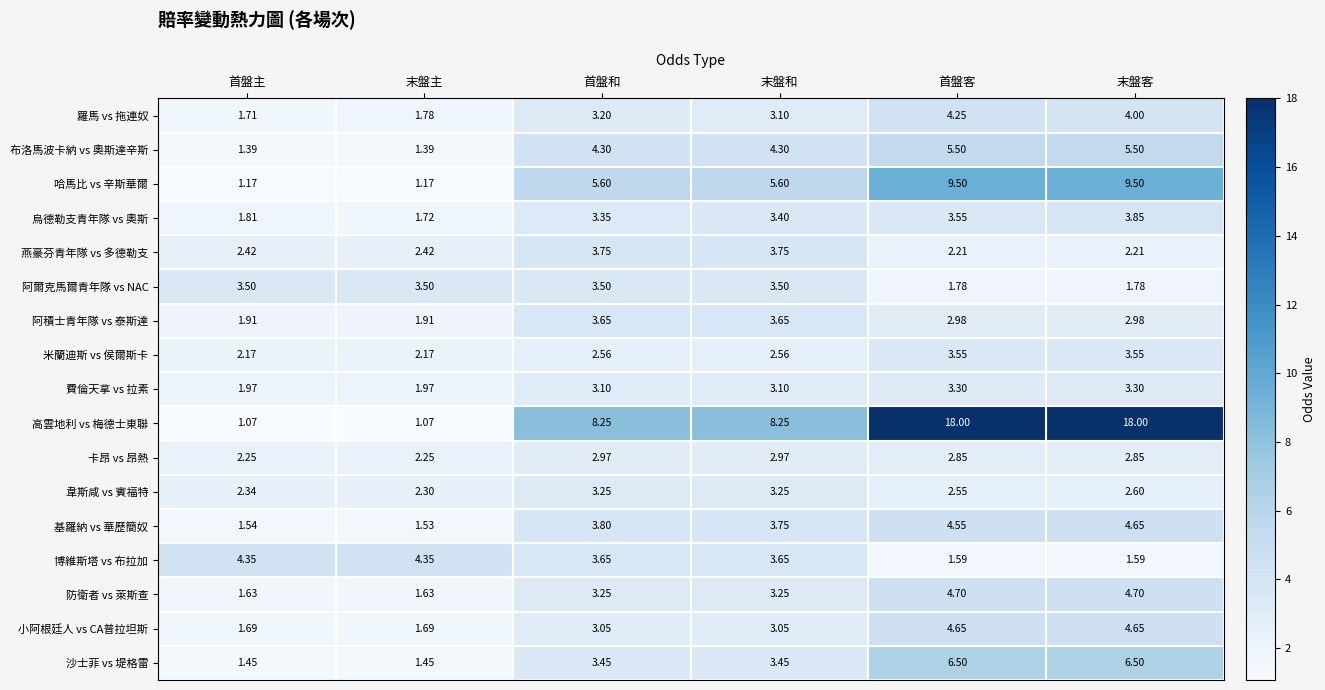

Which series has the widest spread of values?

高雲地利 vs 梅德士東聯